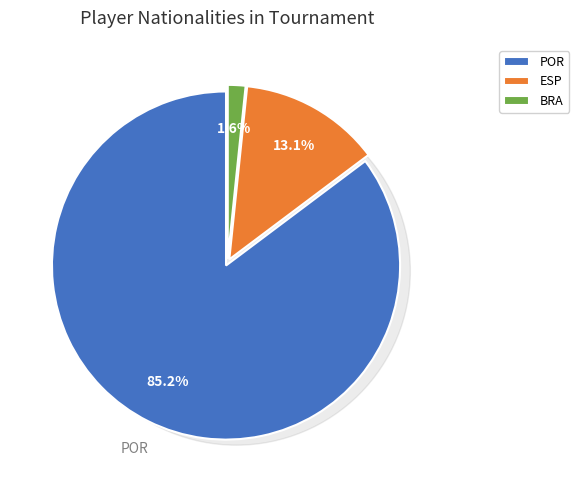

How many segments does this pie chart have?

3